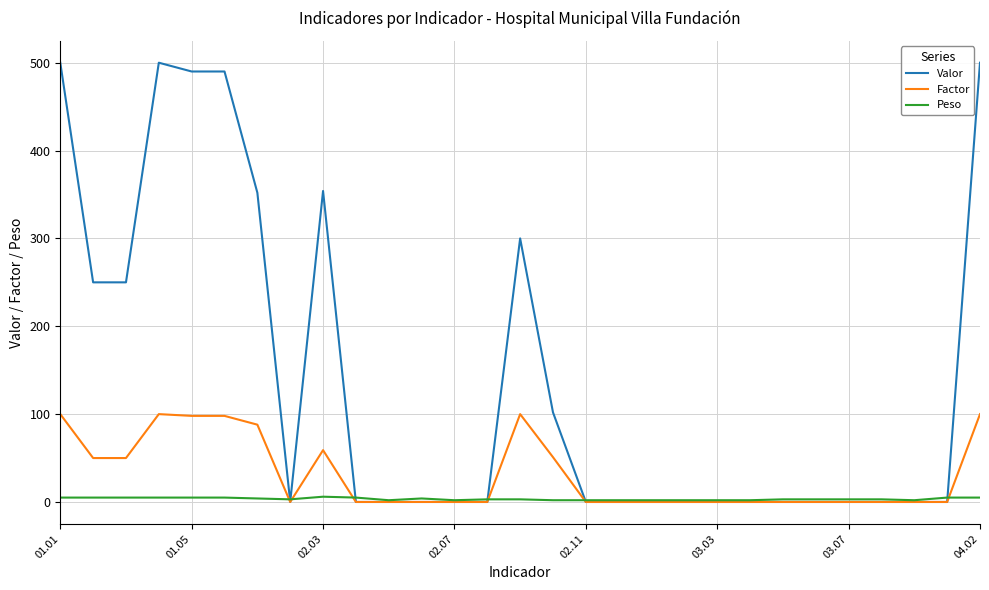

What are all the series names shown in the legend?

Valor, Factor, Peso